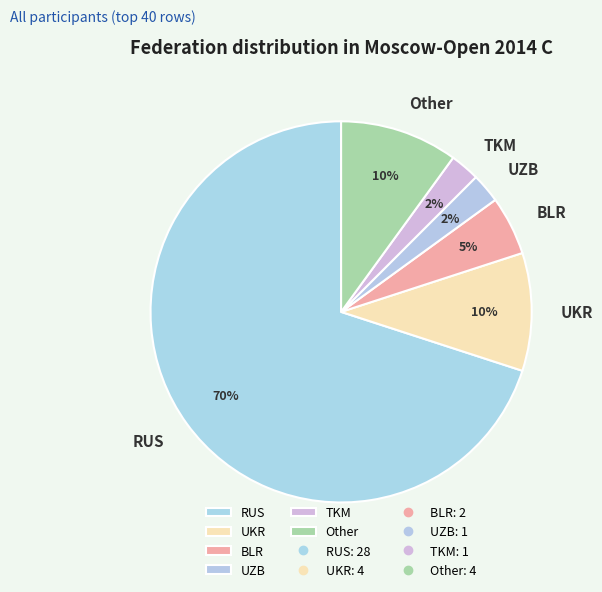

Does any single category account for the majority?

Yes